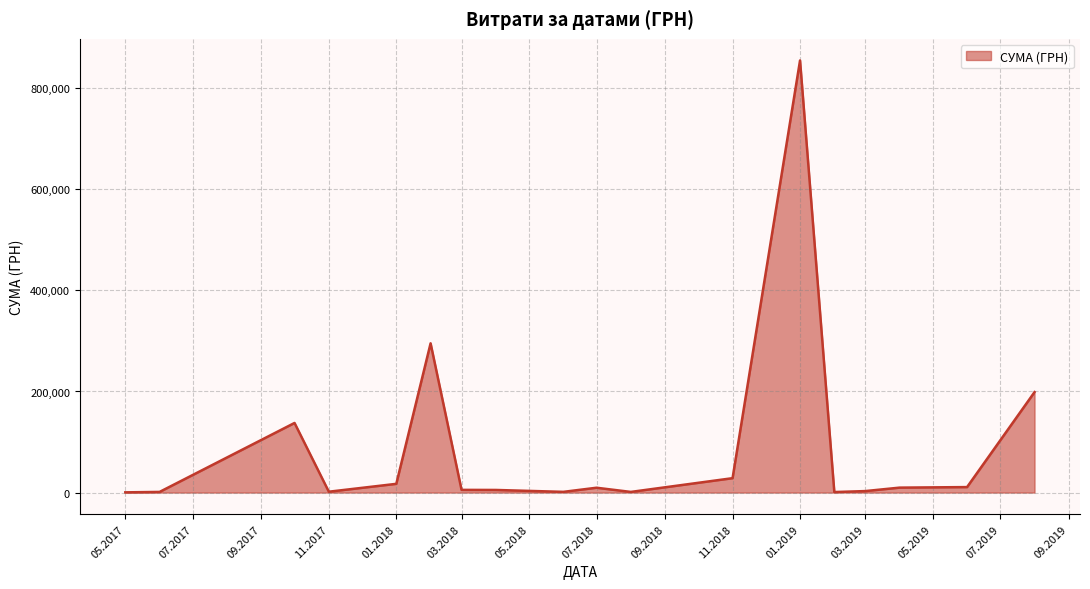

What is the difference between the maximum and minimum values?

854304.1